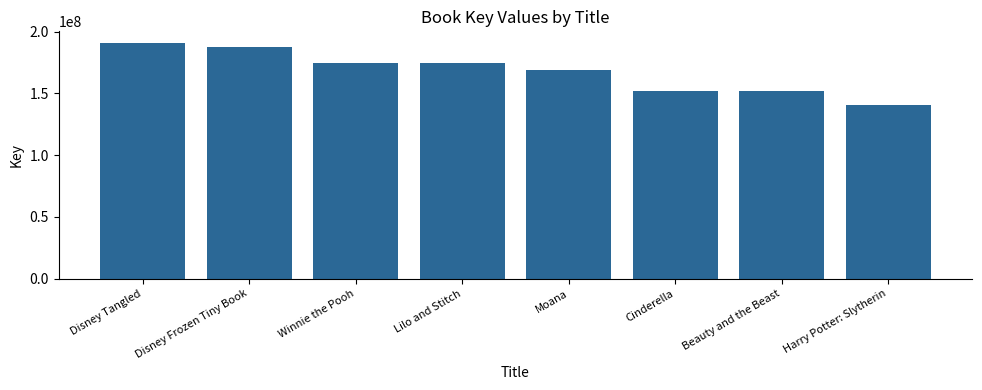

What is the change in value from Disney Tangled to Cinderella?

-38567899